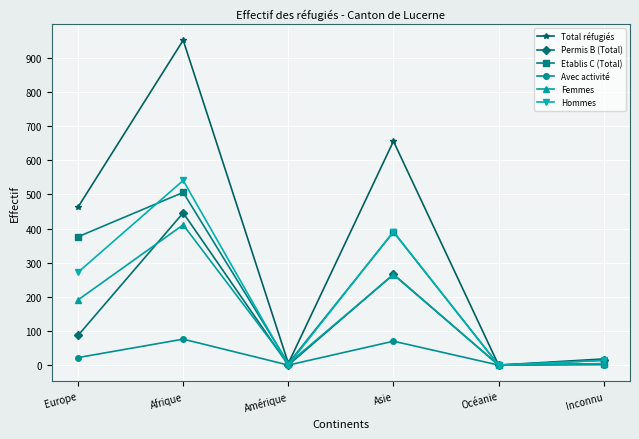

What are all the series names shown in the legend?

Total réfugiés, Permis B (Total), Etablis C (Total), Avec activité, Femmes, Hommes